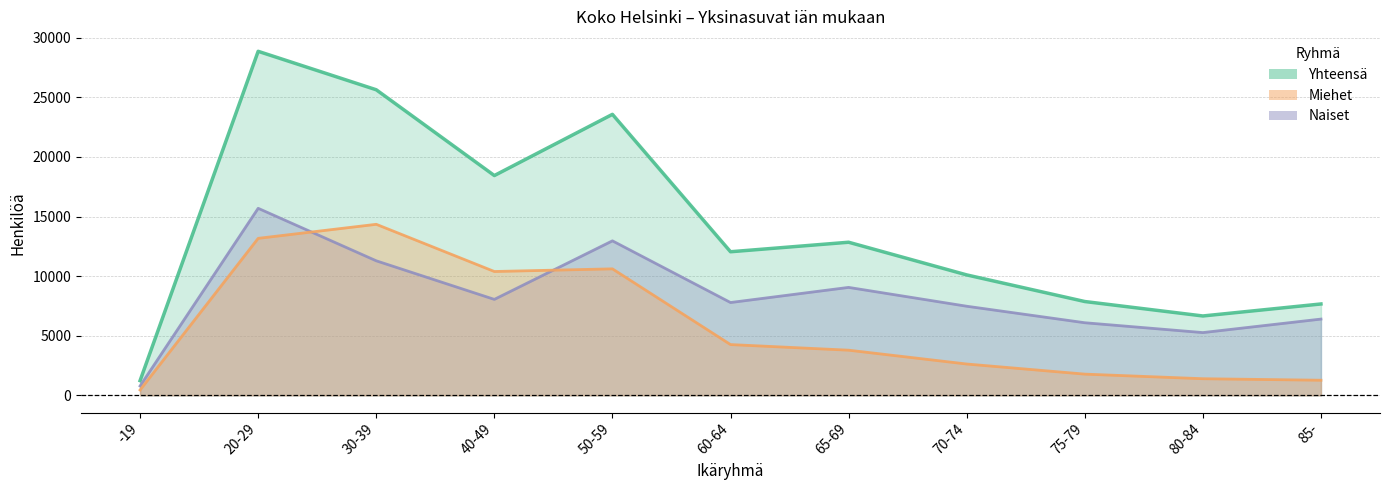

Reading left to right, list all the values displayed in this chart.

Yhteensä: -19=1233	20-29=28858	30-39=25632	40-49=18437	50-59=23571	60-64=12045	65-69=12843	70-74=10103	75-79=7870	80-84=6658	85-=7665
Miehet: -19=450	20-29=13169	30-39=14347	40-49=10388	50-59=10611	60-64=4259	65-69=3788	70-74=2628	75-79=1780	80-84=1394	85-=1268
Naiset: -19=783	20-29=15689	30-39=11285	40-49=8049	50-59=12960	60-64=7786	65-69=9055	70-74=7475	75-79=6090	80-84=5264	85-=6397